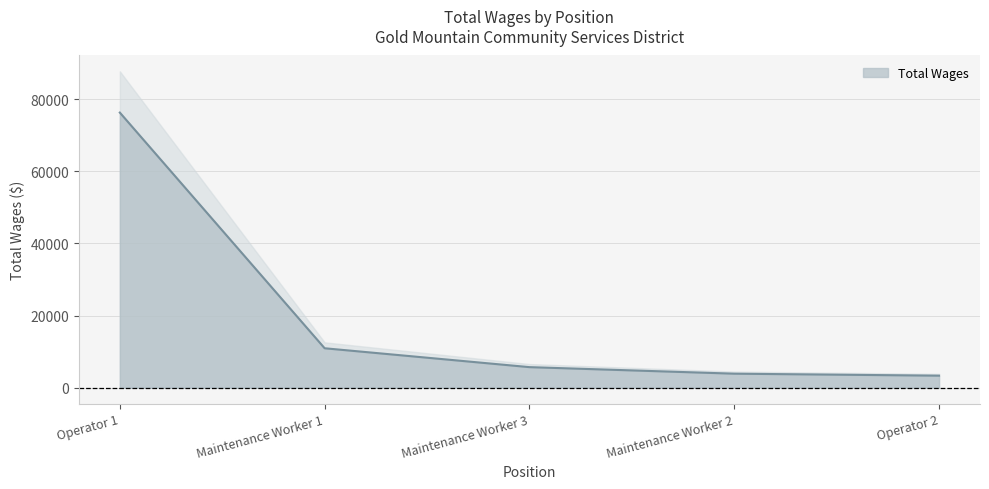

Reading left to right, what are all the values shown in this chart?

Operator 1=76306	Maintenance Worker 1=10946	Maintenance Worker 3=5711	Maintenance Worker 2=3897	Operator 2=3345